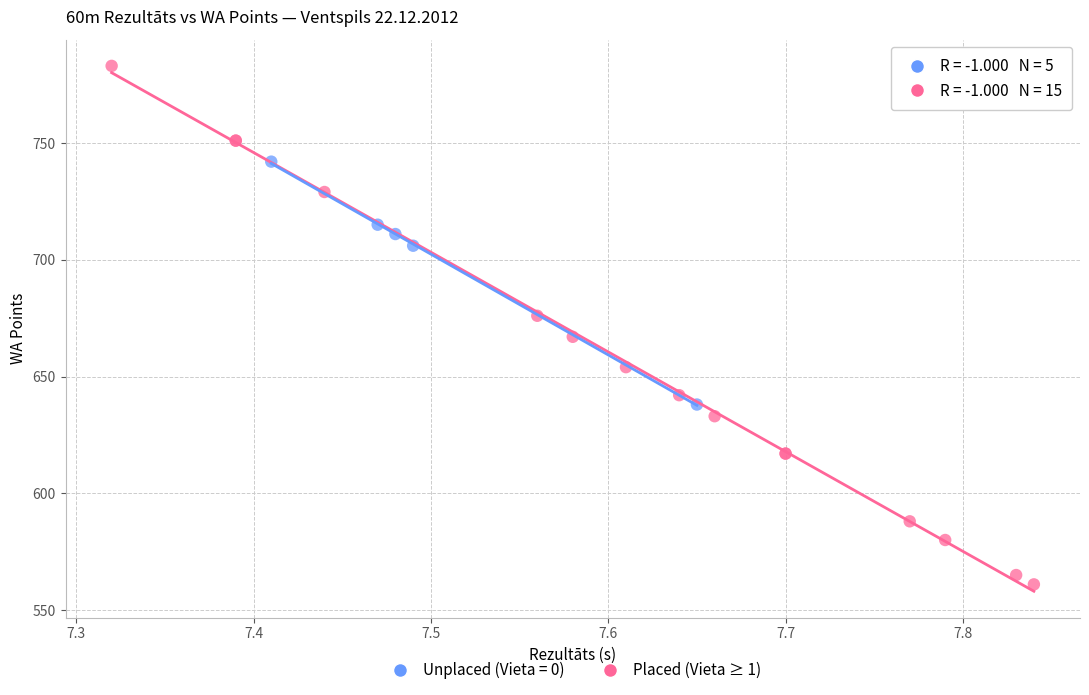

Which series has the widest spread of Y values?

Placed (Vieta ≥ 1)